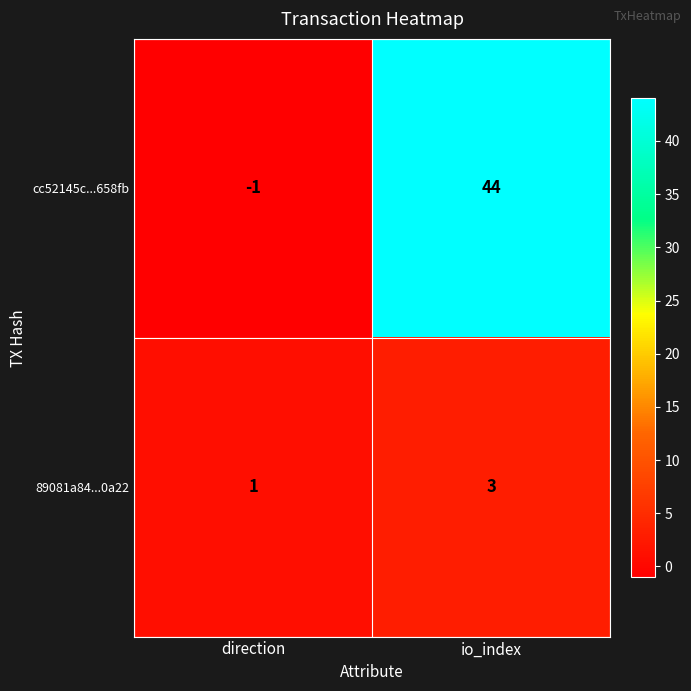

At how many categories does at least one series exceed 18?

1